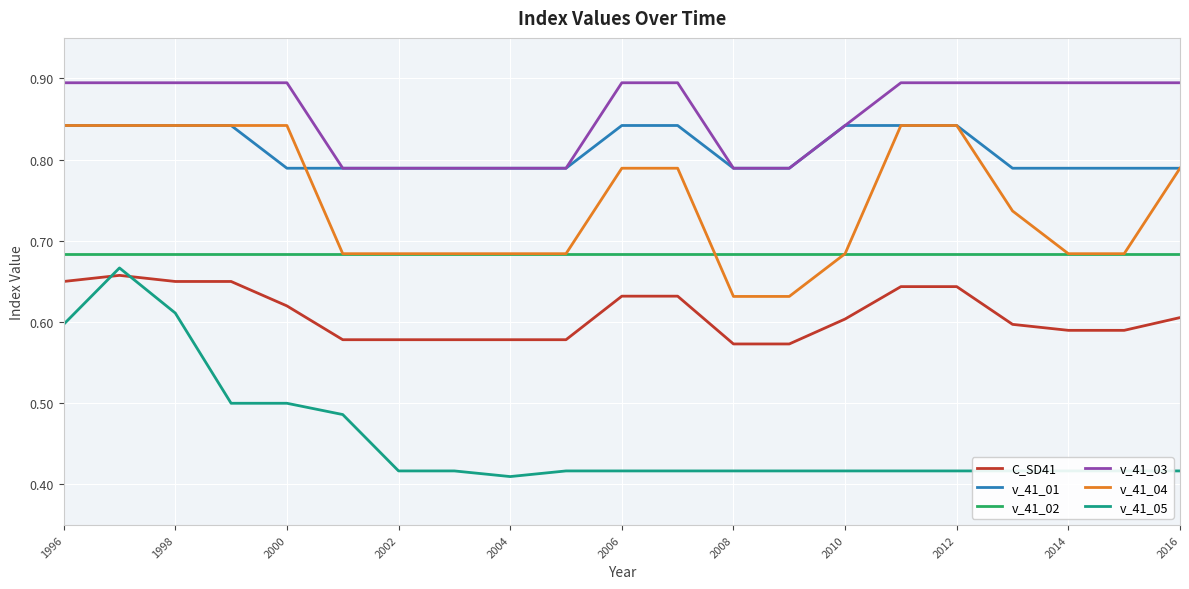

Which series has the largest total across all categories?

v_41_03